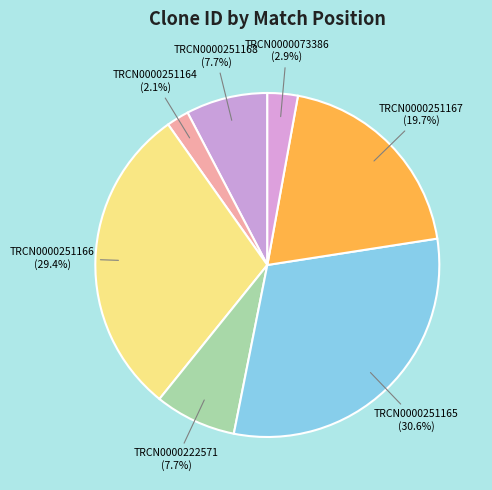

How much of the chart is everything except TRCN0000251166?

70.6%